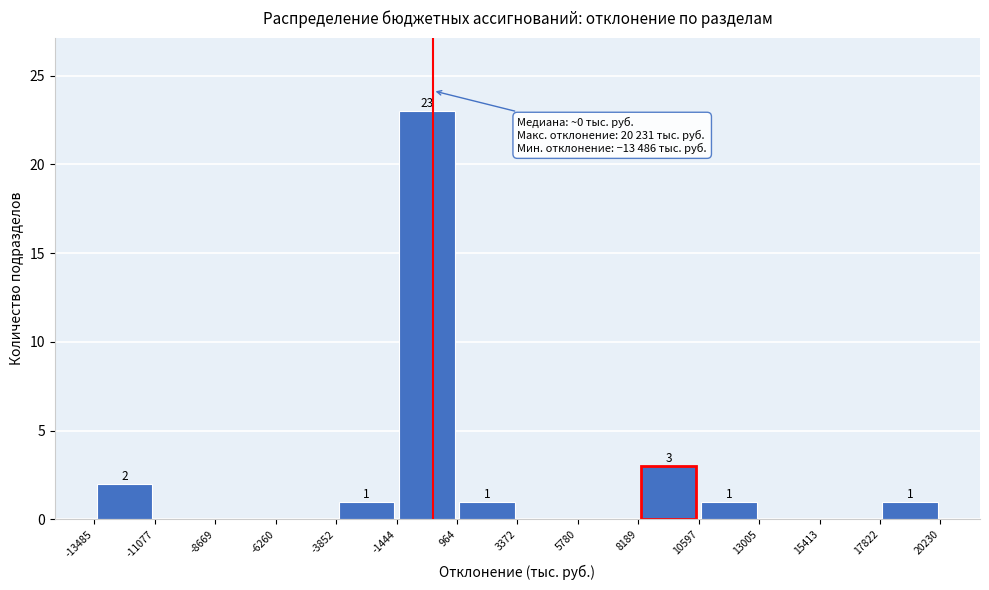

Which range on the x-axis has the tallest bar?

-1444 to 964